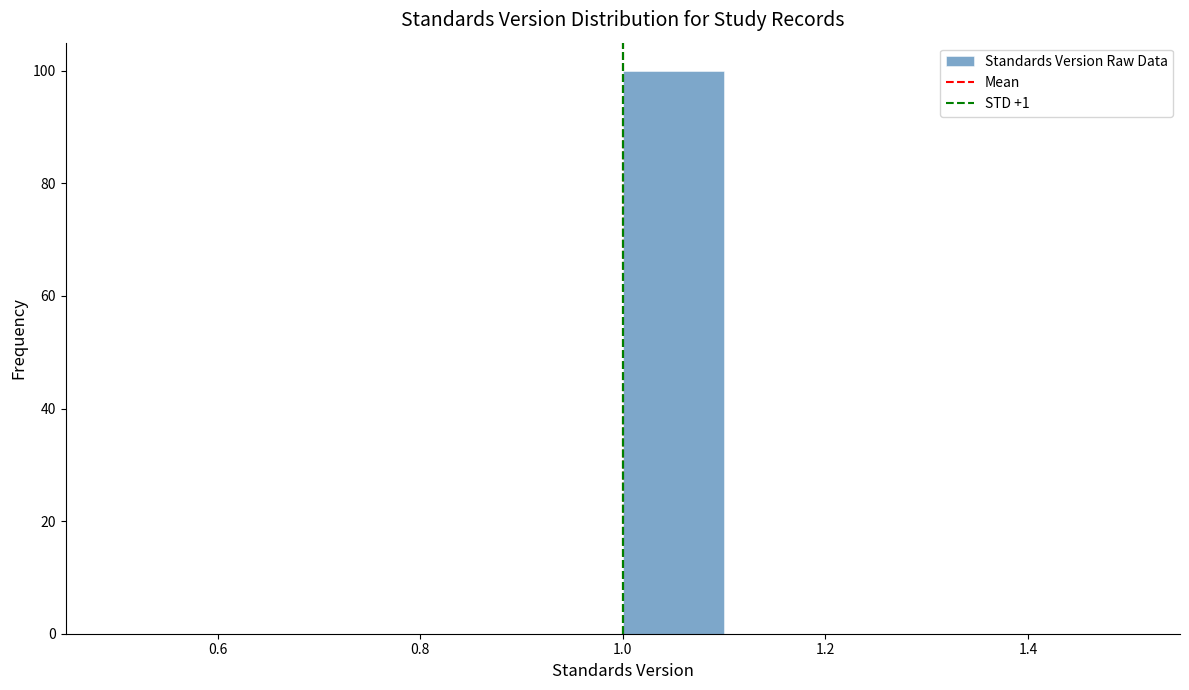

Reading left to right, list every bar in this chart as the range it spans on the x-axis followed by its height. The values are not printed on the chart, so give them approximately, as read against the axis.

0.5 to 0.6: 0
0.6 to 0.7: 0
0.7 to 0.8: 0
0.8 to 0.9: 0
0.9 to 1.0: 0
1.0 to 1.1: 100
1.1 to 1.2: 0
1.2 to 1.3: 0
1.3 to 1.4: 0
1.4 to 1.5: 0